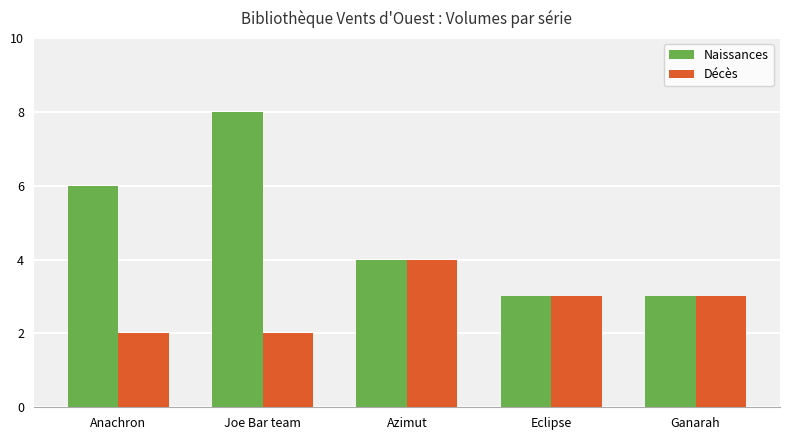

The value of Naissances at Azimut is 4. True or false?

True